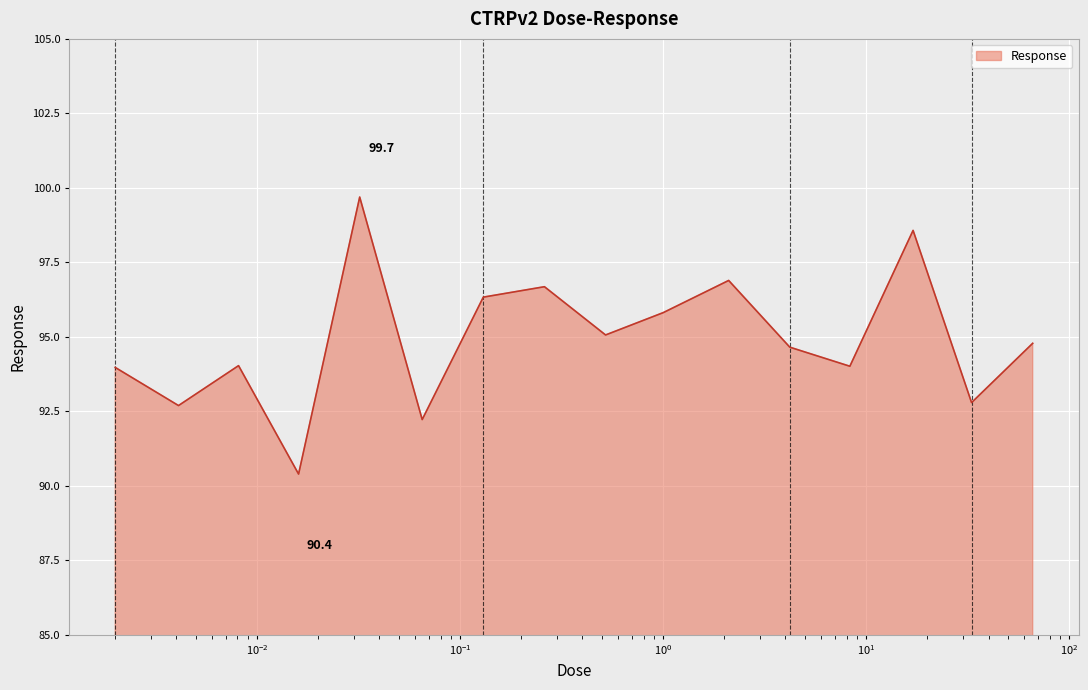

What is the difference between the maximum and minimum values?

9.3